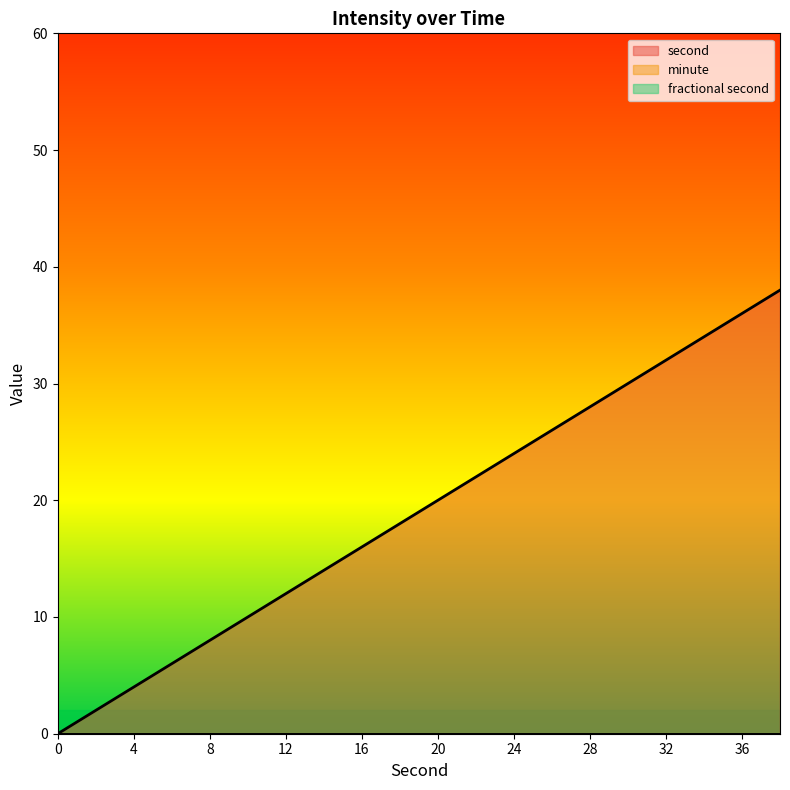

True or false: fractional second has more than 1 points higher than both neighbors.

False